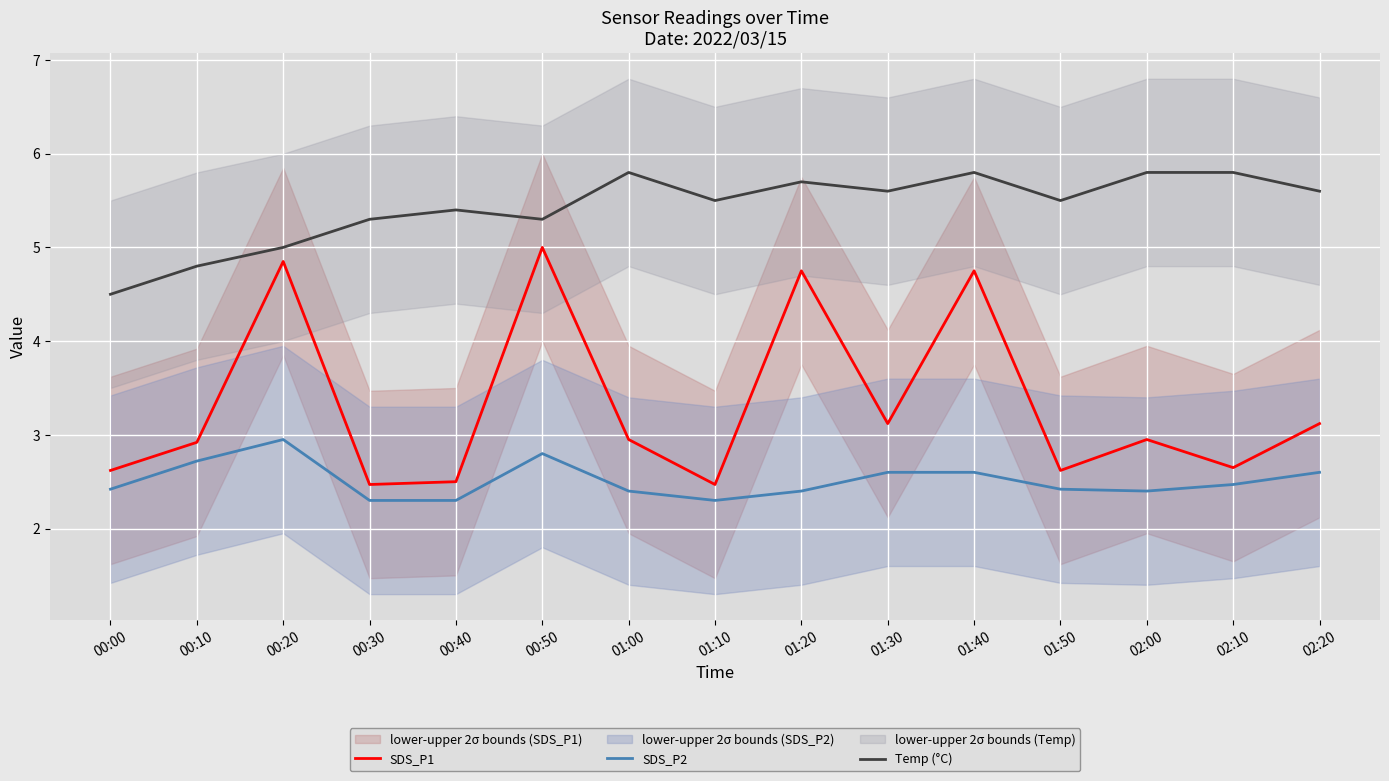

How many interior local valleys does the SDS_P2 series have?

2